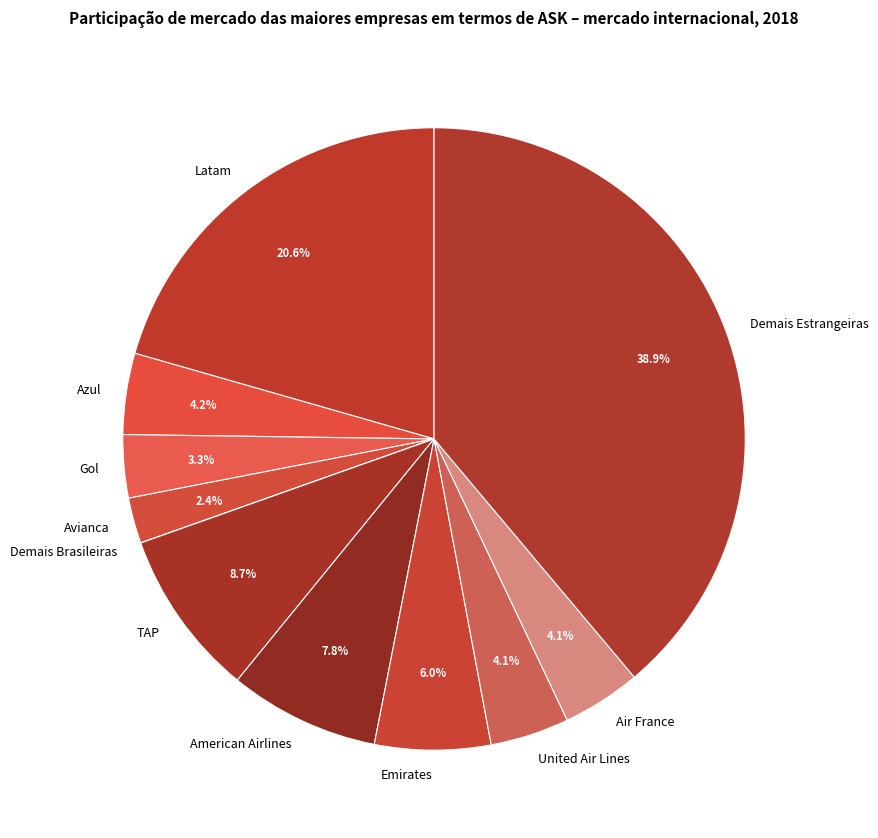

What percentage do Emirates and American Airlines together represent?

13.8%